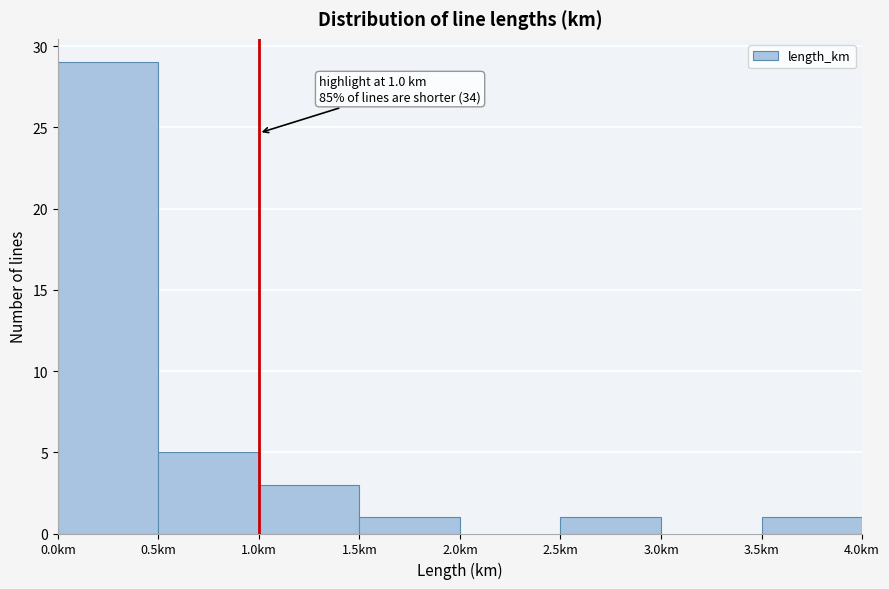

Which range on the x-axis has the tallest bar?

0.0 to 0.5